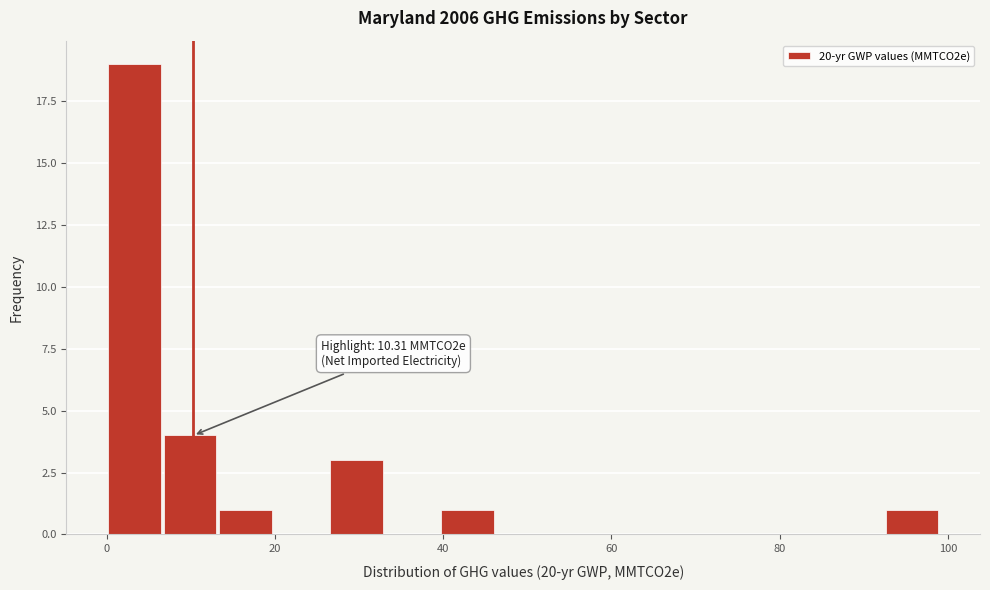

Around what value on the x-axis is the tallest bar? Give the approximate position of its centre, as read against the axis.

4